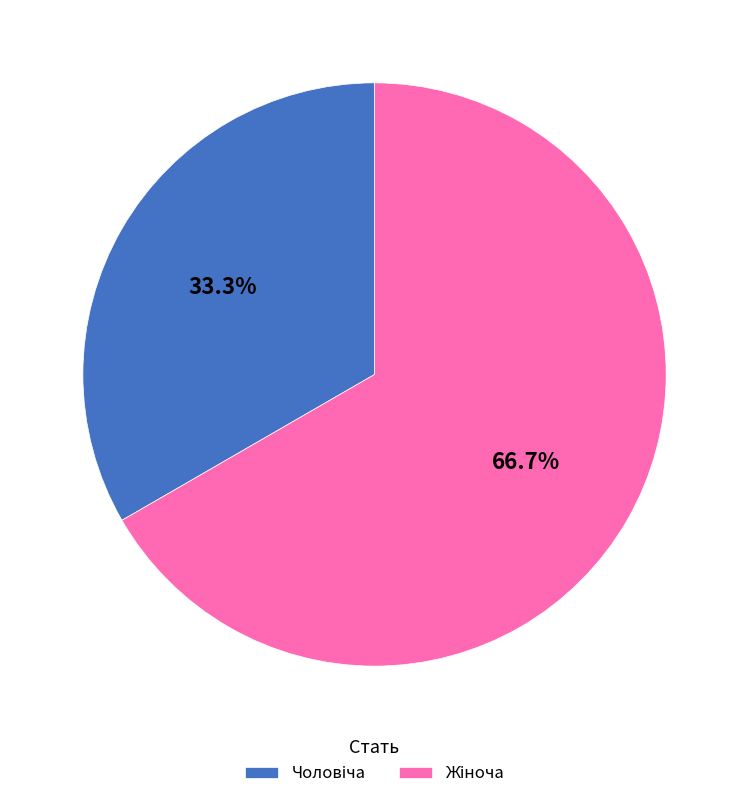

Does any single category account for the majority?

Yes